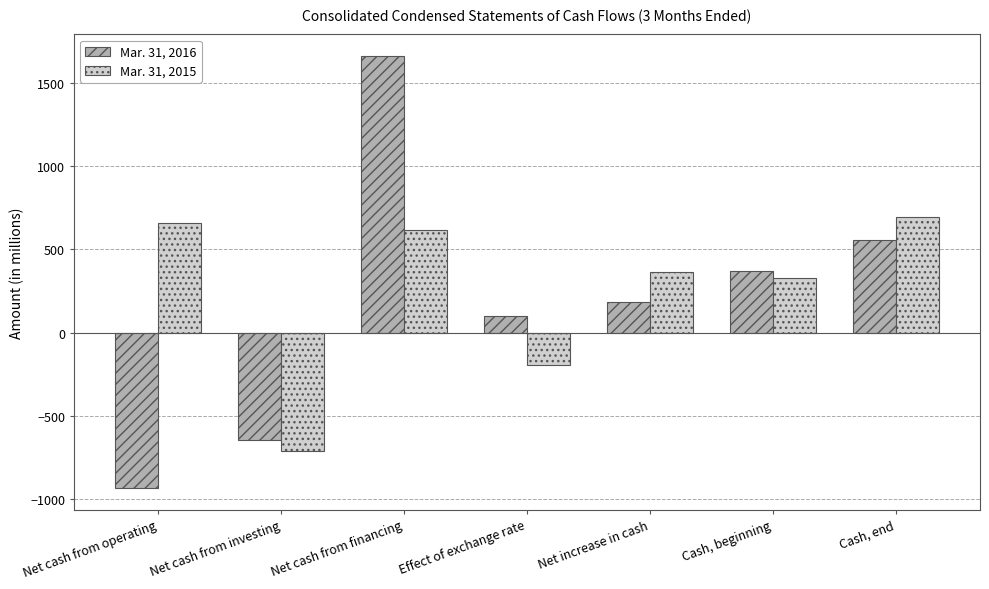

Read the Mar. 31, 2016 value at Effect of exchange rate, to the nearest 10.

100